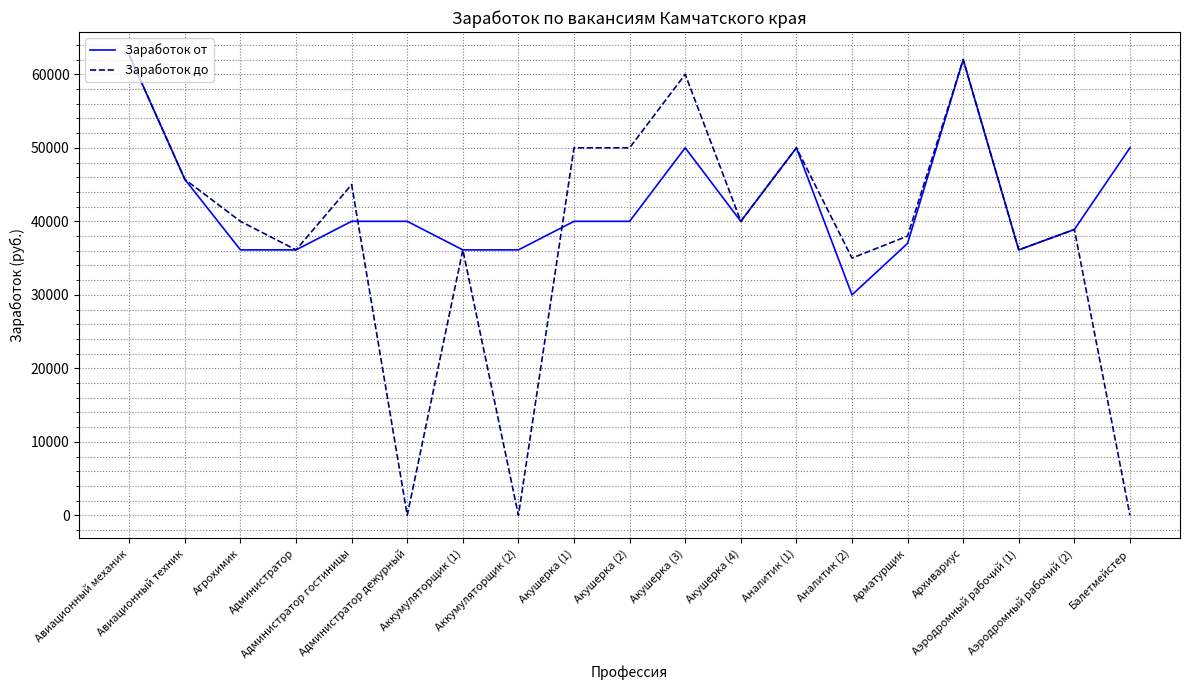

What is the maximum value shown in the chart?

62616